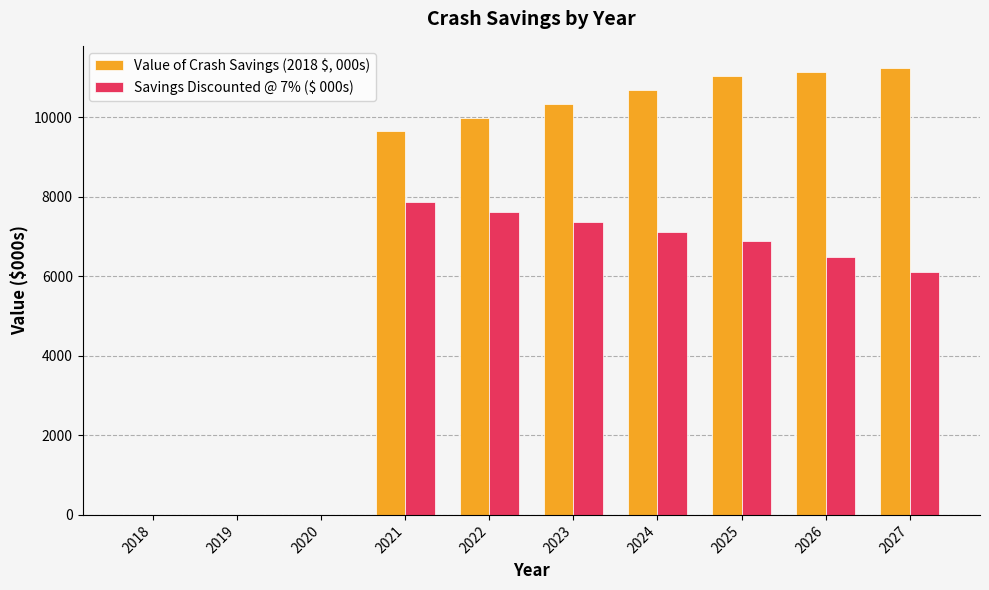

What are all the series names shown in the legend?

Value of Crash Savings (2018 $, 000s), Savings Discounted @ 7% ($ 000s)